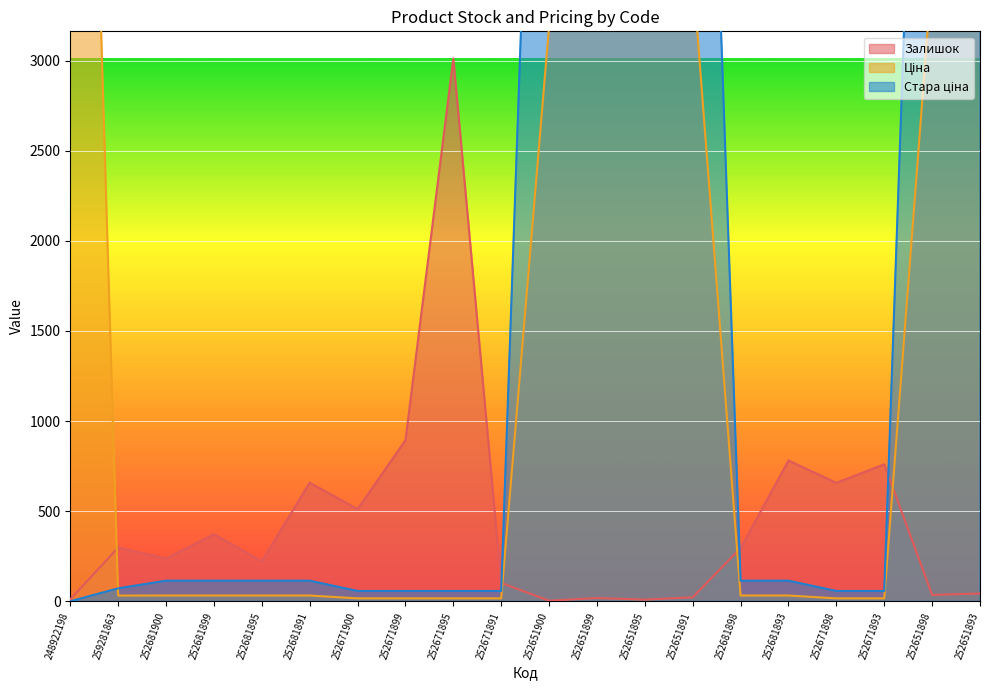

What is the total value across all series at 248922198?

8867.7